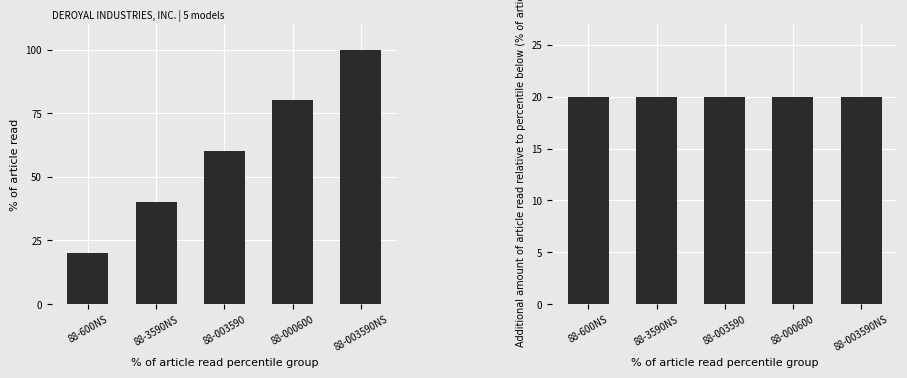

What is the smallest value displayed?

20